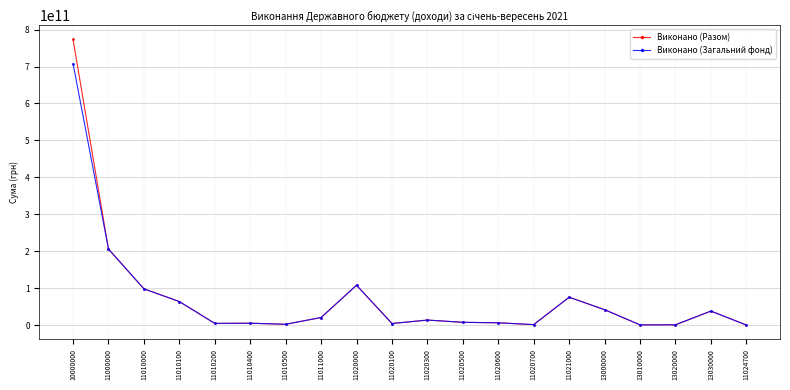

Which series has the widest spread of values?

Виконано (Разом)